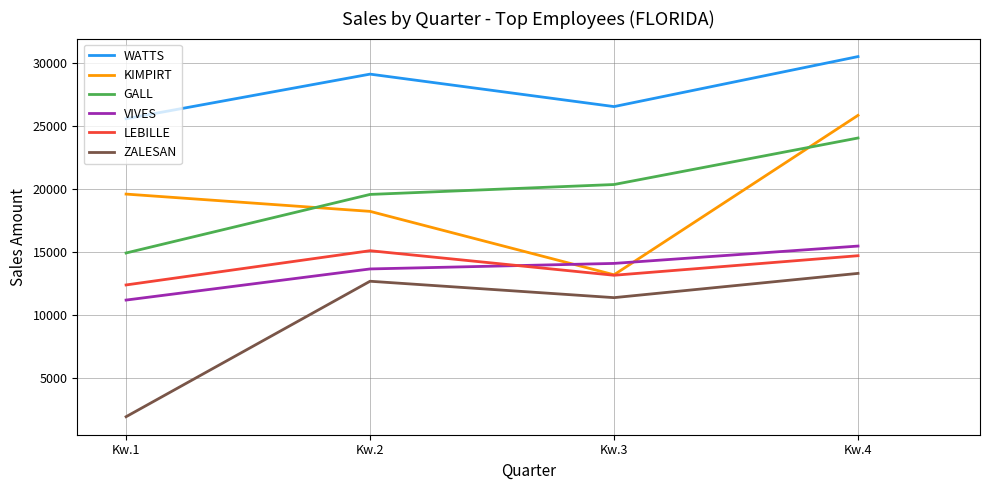

At which label does ZALESAN first exceed 12660?

Kw.2